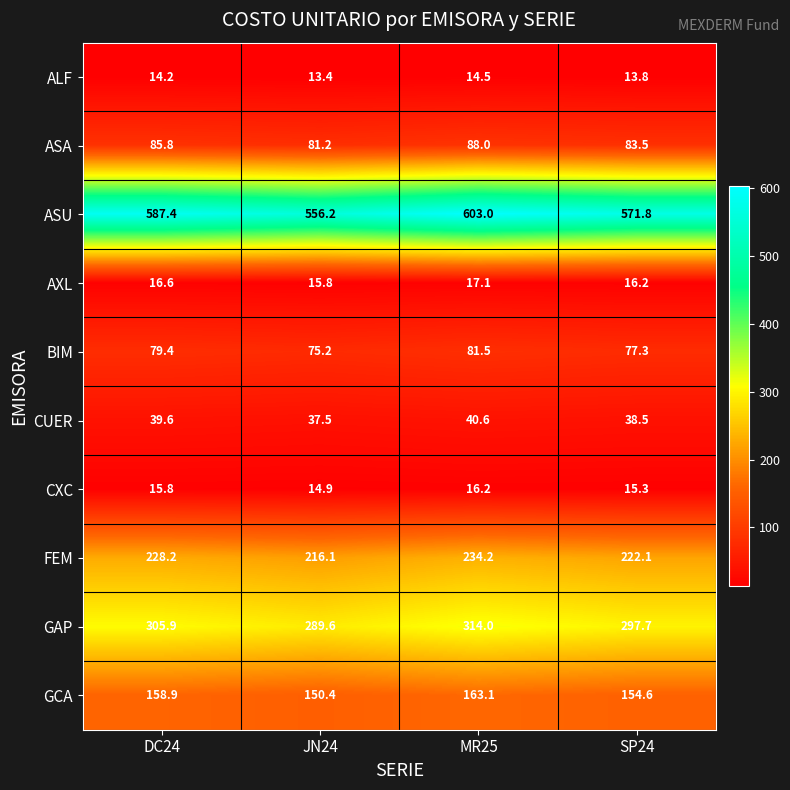

Which series changed the most between JN24 and SP24?

ASU